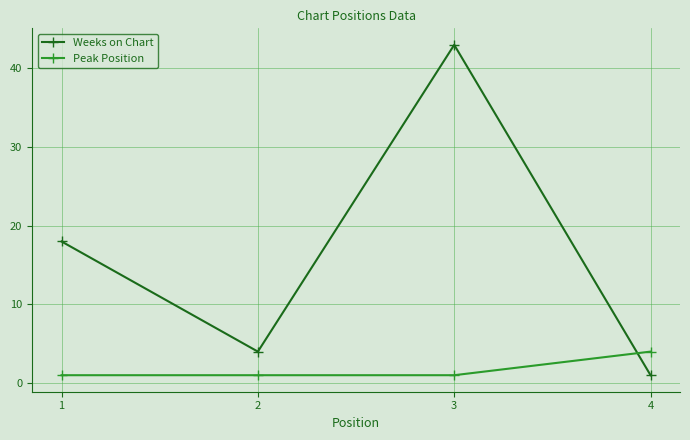

Between which two adjacent categories do Weeks on Chart and Peak Position first intersect?

3 and 4